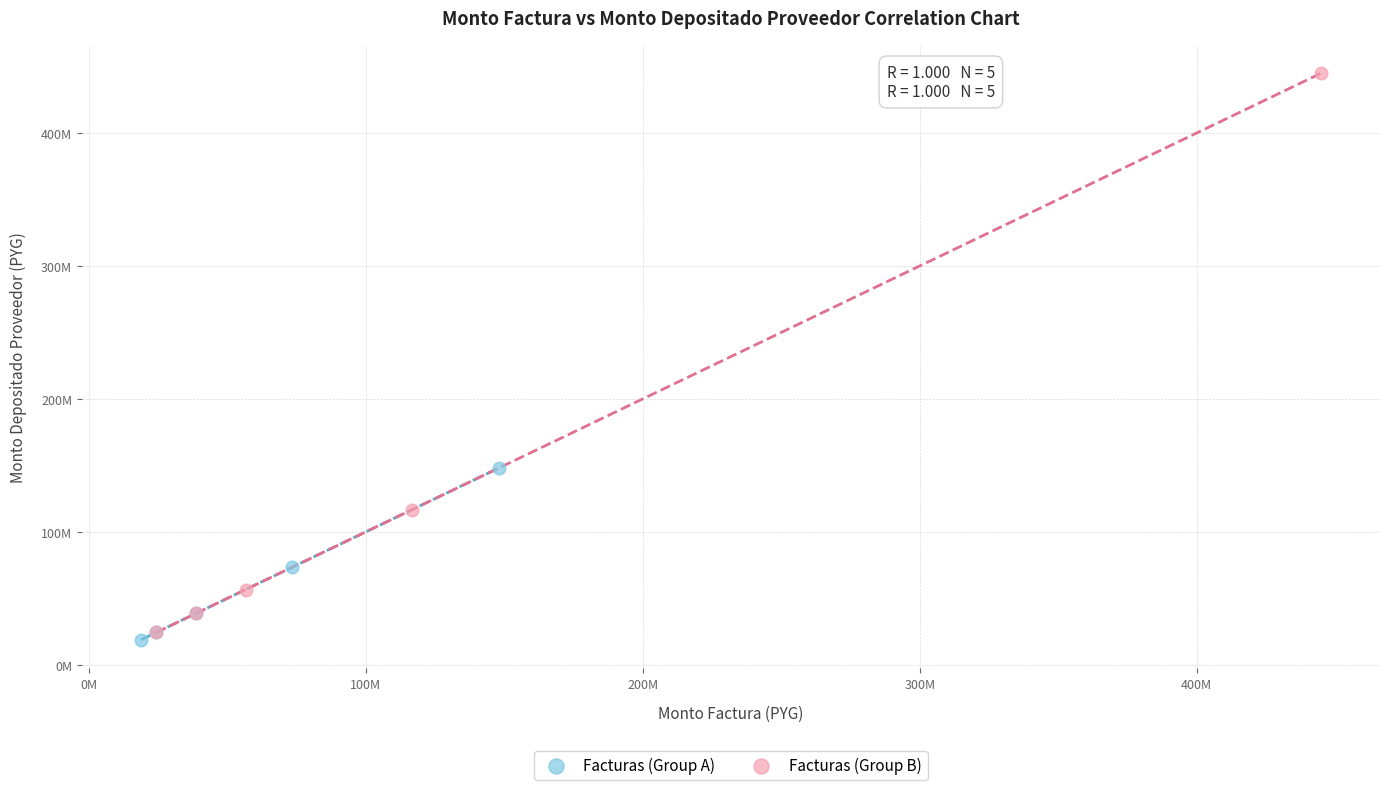

Which series reaches the minimum Y coordinate?

Facturas (Group A)